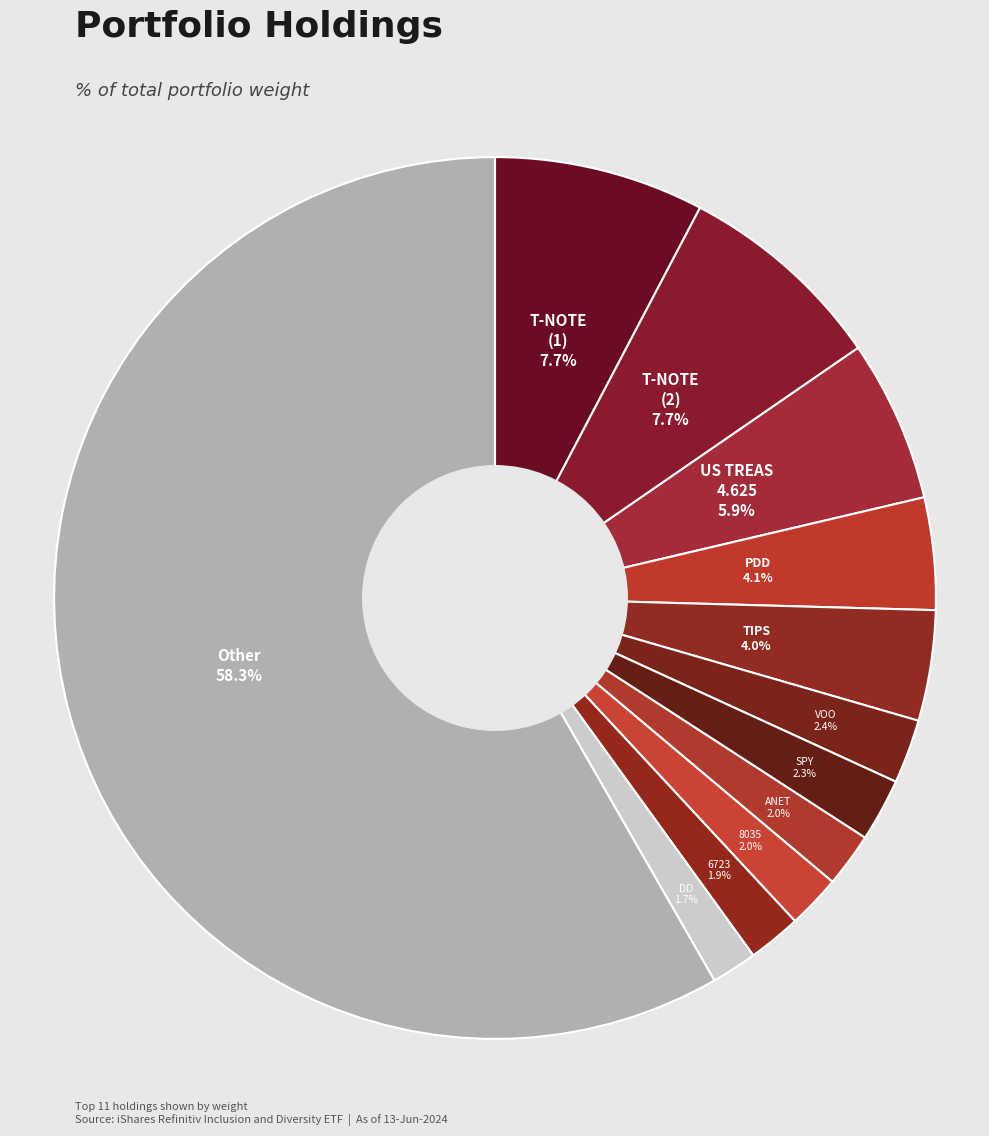

Count the number of slices in the pie.

12